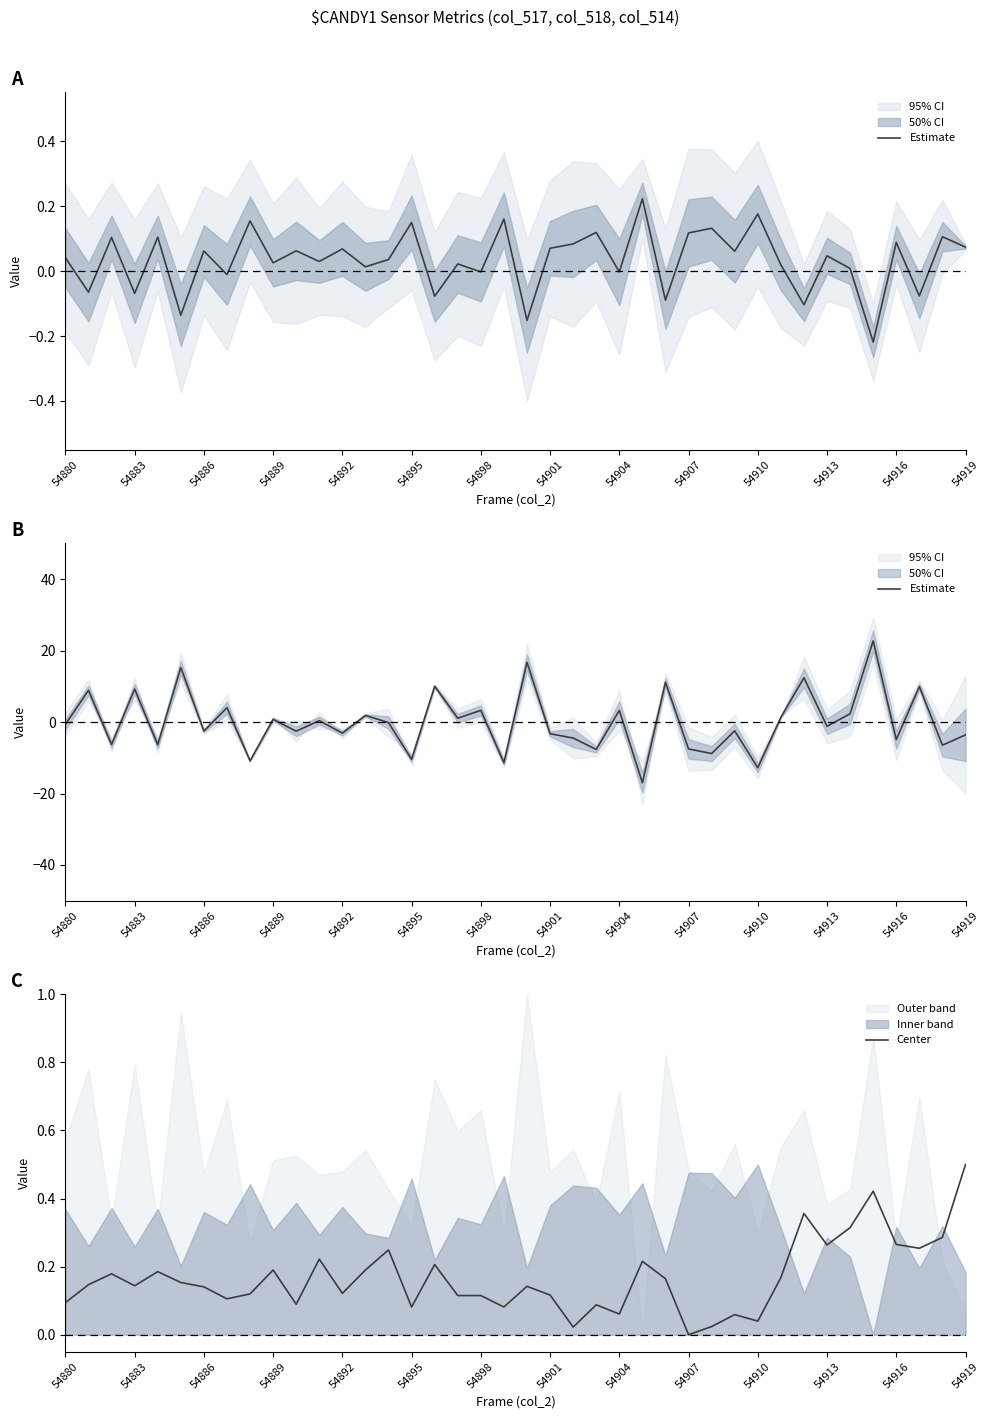

Is it true that Center equals 0.6 at 32?

False